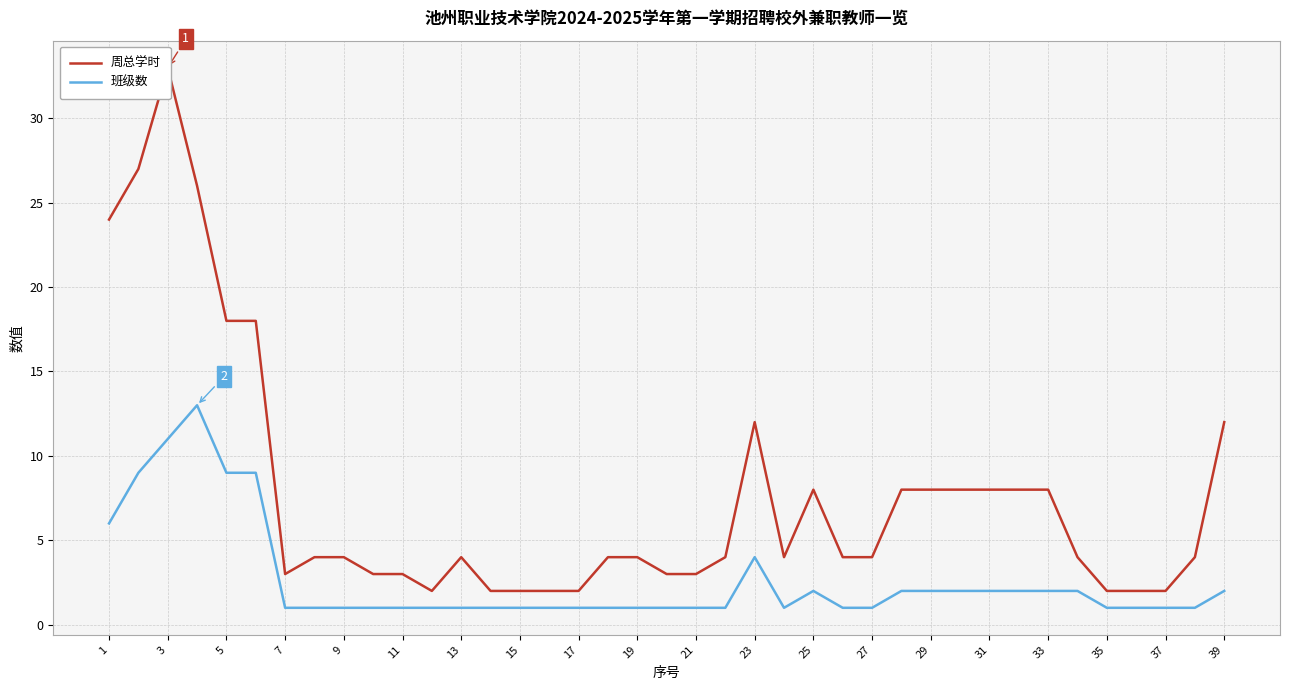

Is the value of 班级数 at 13 greater than the value of 周总学时 at 35?

No